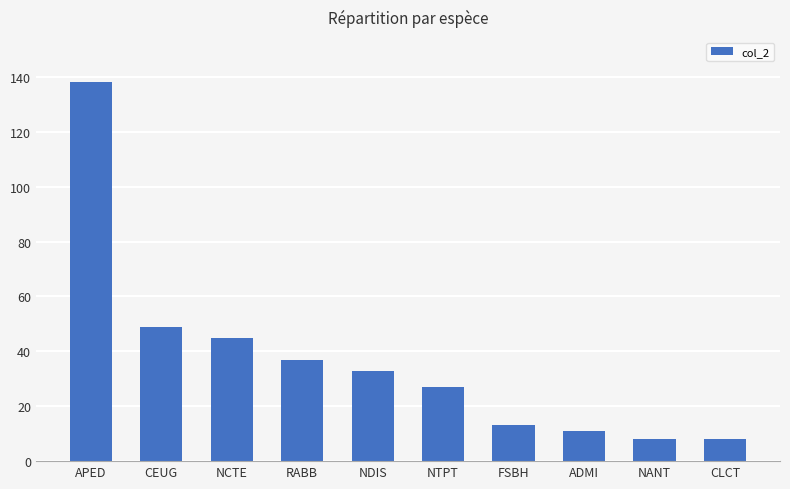

Which category has the highest value across all series?

APED